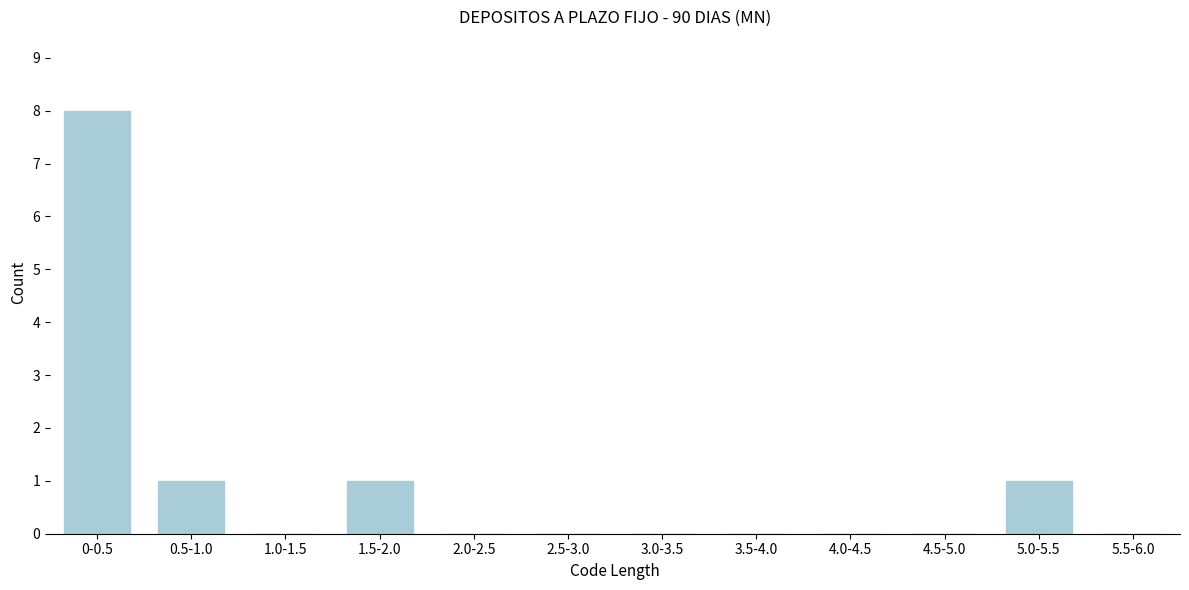

Reading left to right, extract all data points from this chart.

0-0.5=8	0.5-1.0=1	1.0-1.5=0	1.5-2.0=1	2.0-2.5=0	2.5-3.0=0	3.0-3.5=0	3.5-4.0=0	4.0-4.5=0	4.5-5.0=0	5.0-5.5=1	5.5-6.0=0